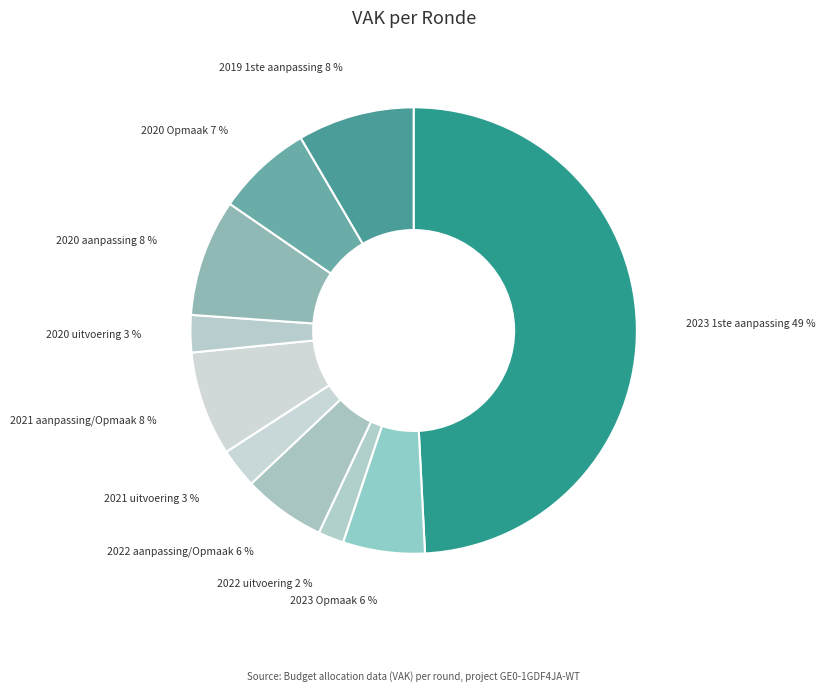

What percentage is the 2020 Opmaak slice, to the nearest percent?

7%